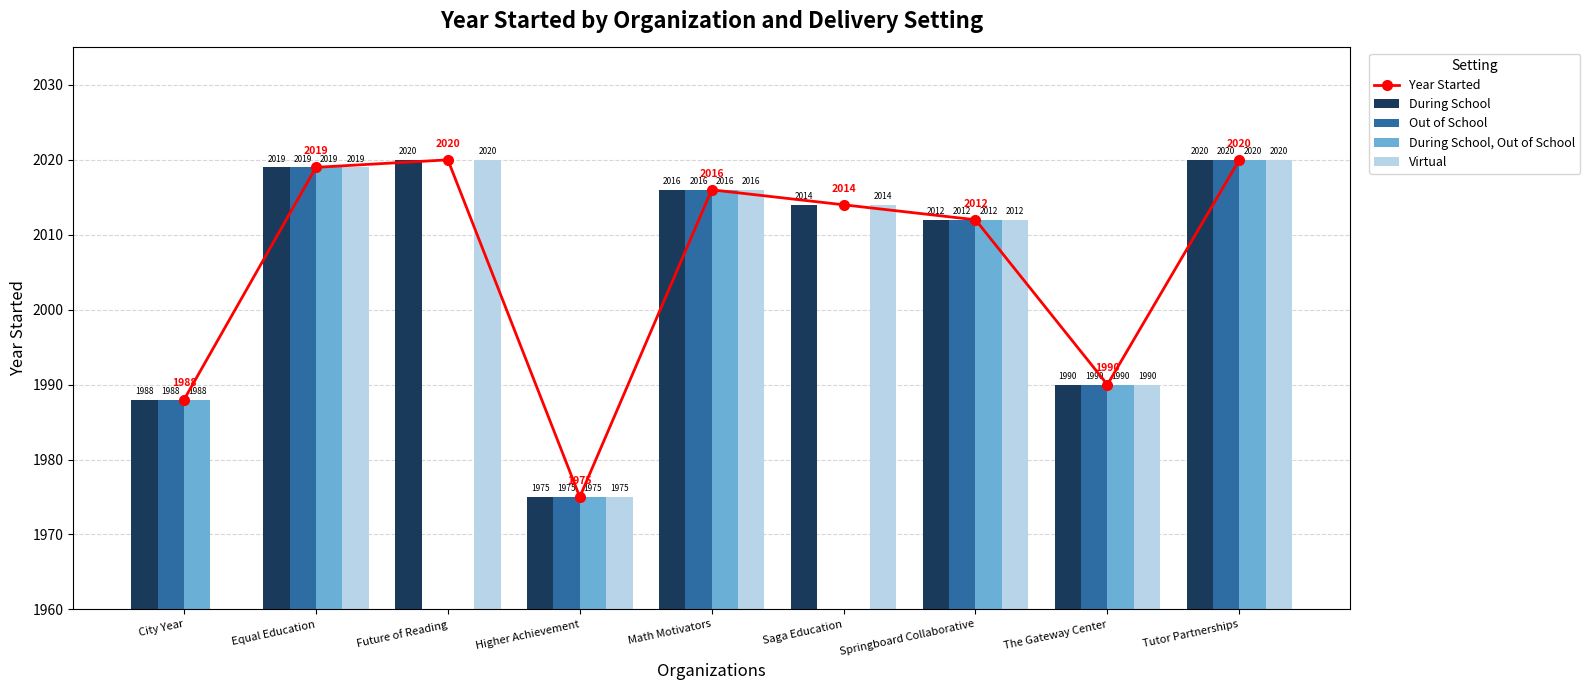

What is the label of the 3rd bar from the right?

Springboard Collaborative